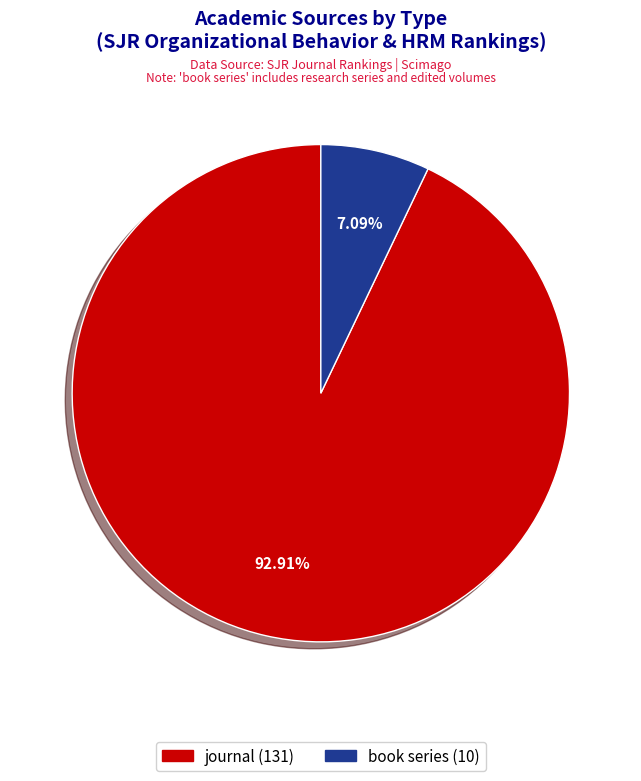

To the nearest percent, what portion does book series represent?

7%